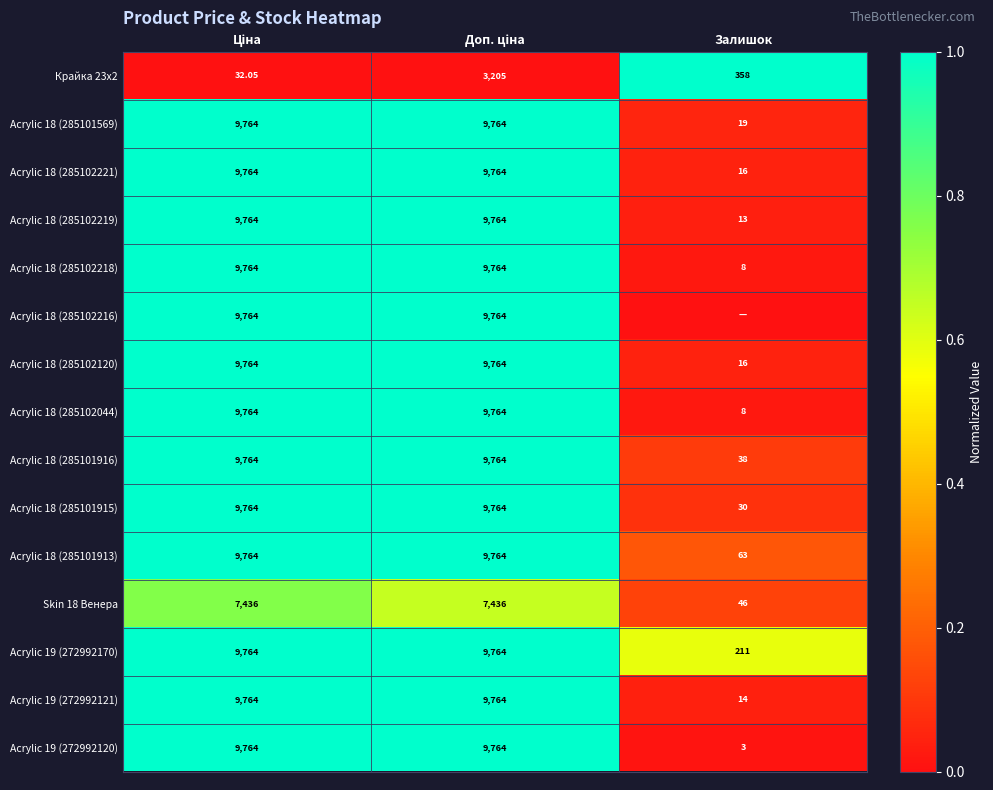

Is the value of Крайка 23x2 at Залишок greater than the value of Acrylic 18 (285102218) at Залишок?

Yes